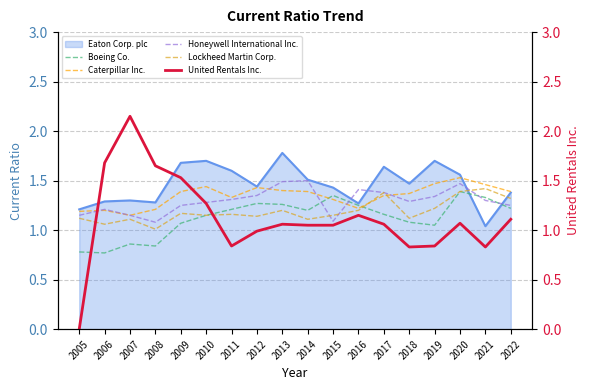

Is the value of Eaton Corp. plc at 2010 greater than the value of Caterpillar Inc. at 2015?

Yes